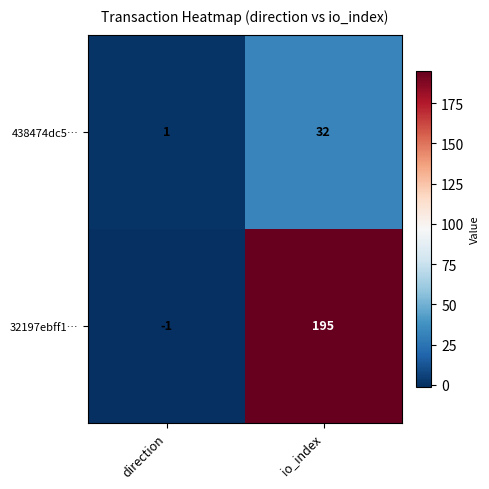

Which series changed the most between direction and io_index?

32197ebff1…